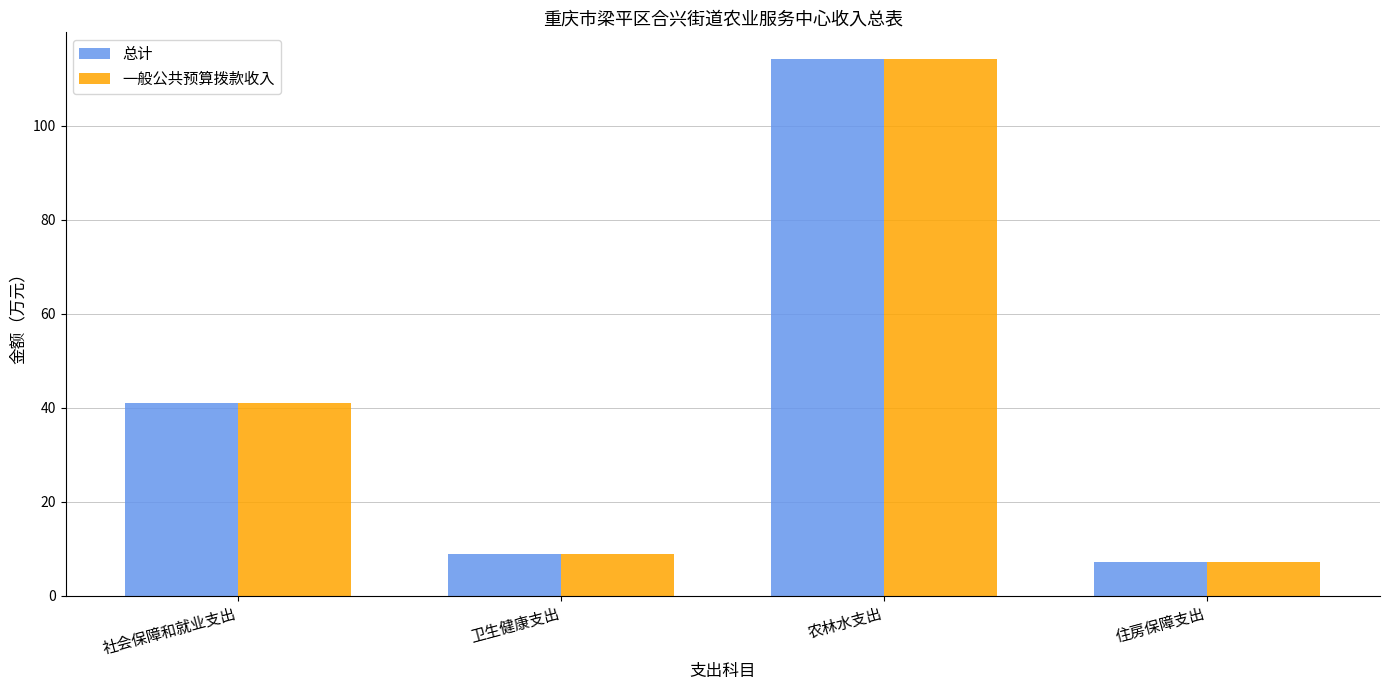

What is the total value across all series at 社会保障和就业支出?

82.1